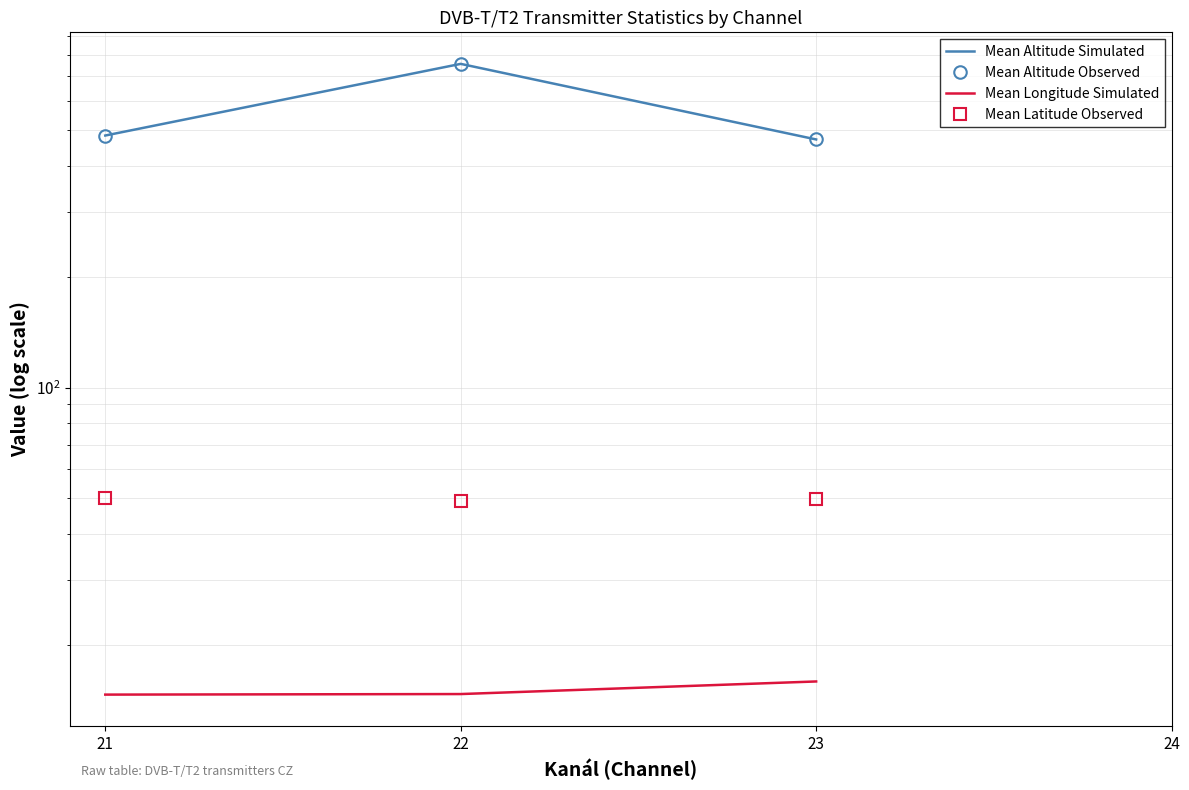

Which label corresponds to the largest value in the chart?

22